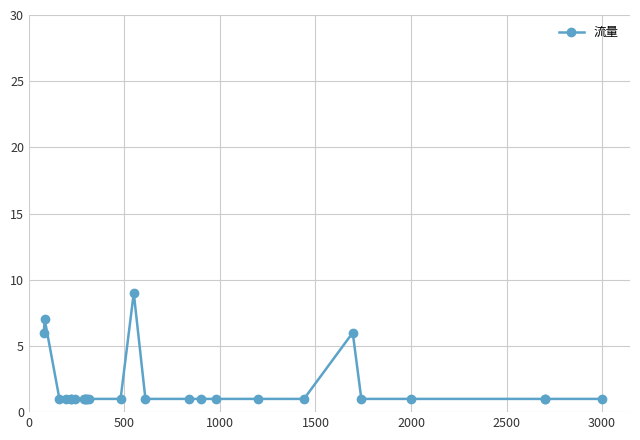

Is it true that the value at 14 is 1?

False